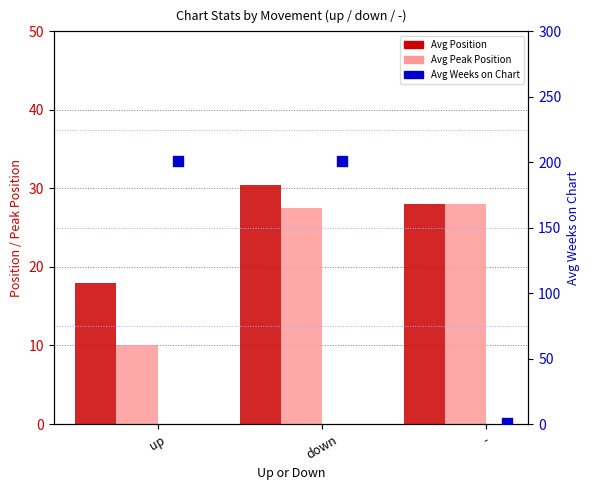

At how many categories does at least one series exceed 112?

2